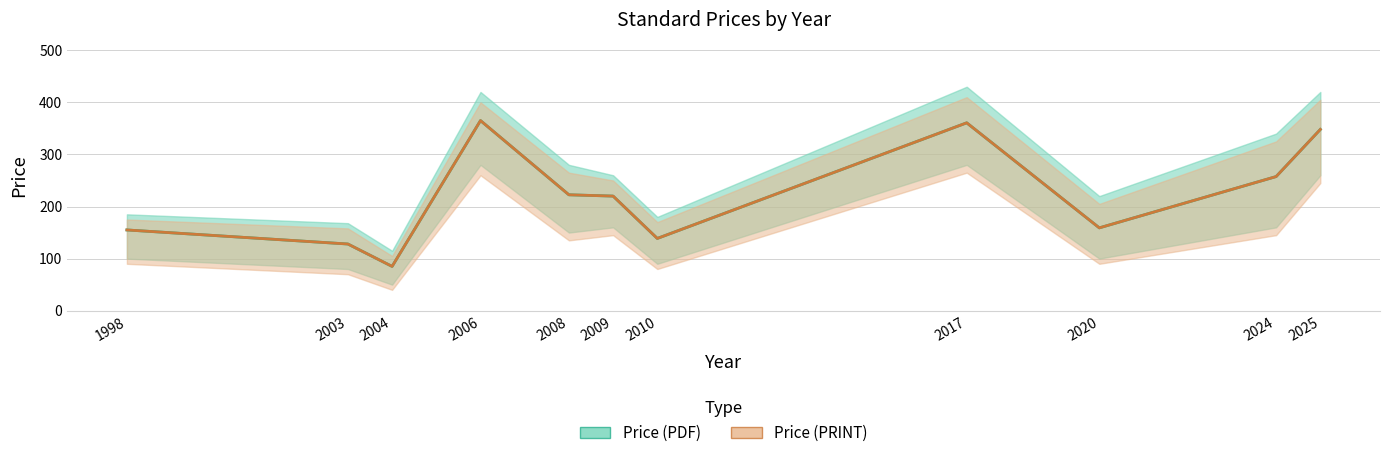

What is the lowest value of the Price (PDF) series?

85.0